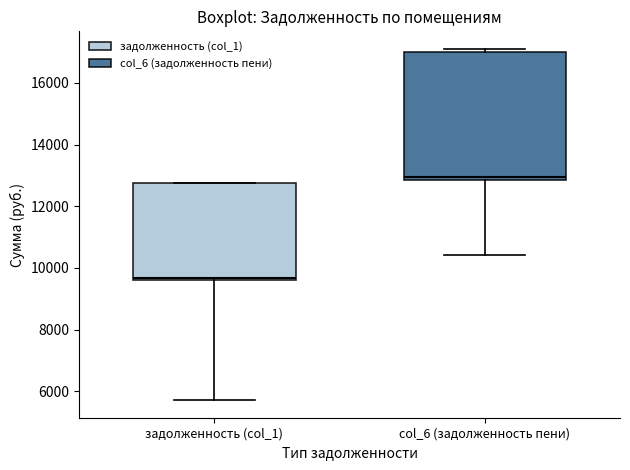

Reading left to right, read every box against the y-axis: the position of its median line, the range the box covers, and the ends of its whiskers. The values are not printed on the chart, so give them approximately, as read against the axis.

задолженность (col_1): median 9600 (just above the box's lower edge), box 9600 to 12800, whiskers 5800 to 12800
col_6 (задолженность пени): median 13000, box 12800 to 17000, whiskers 10400 to 17200